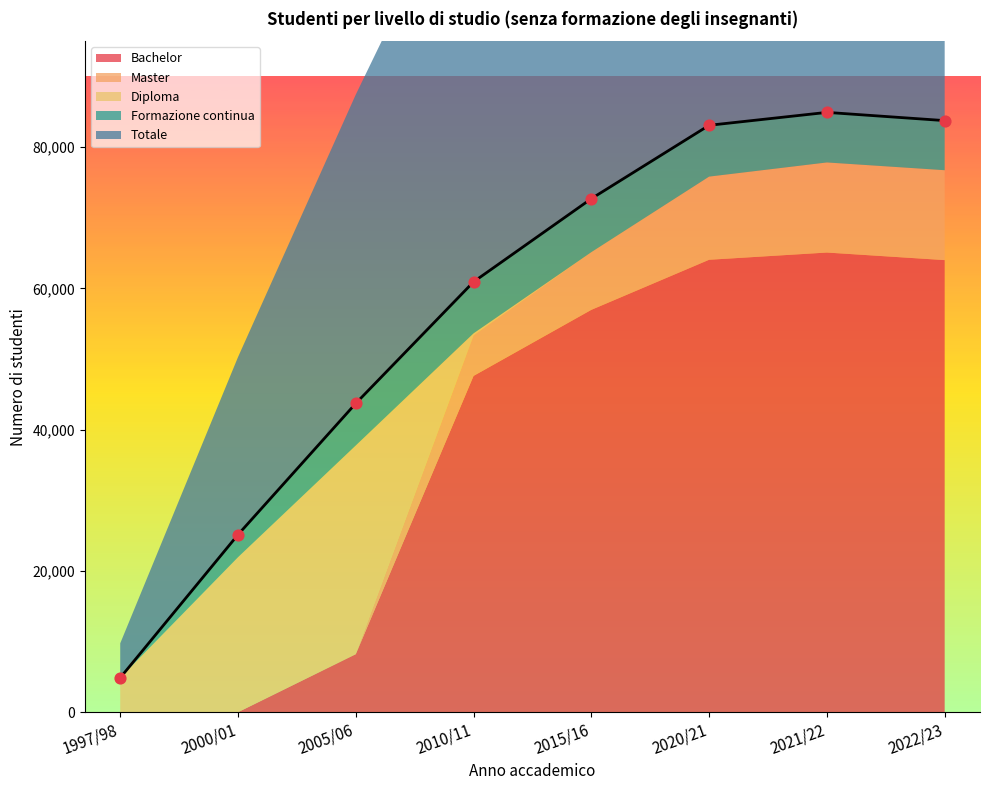

What is the total value across all series at 2000/01?

50274